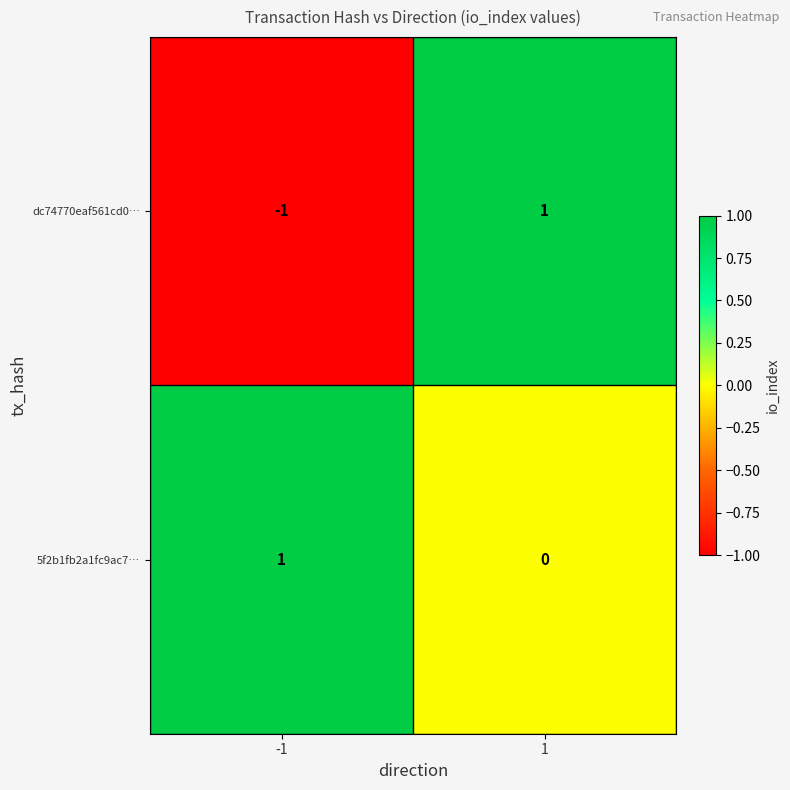

Which series changed the most between -1 and 1?

dc74770eaf561cd0…